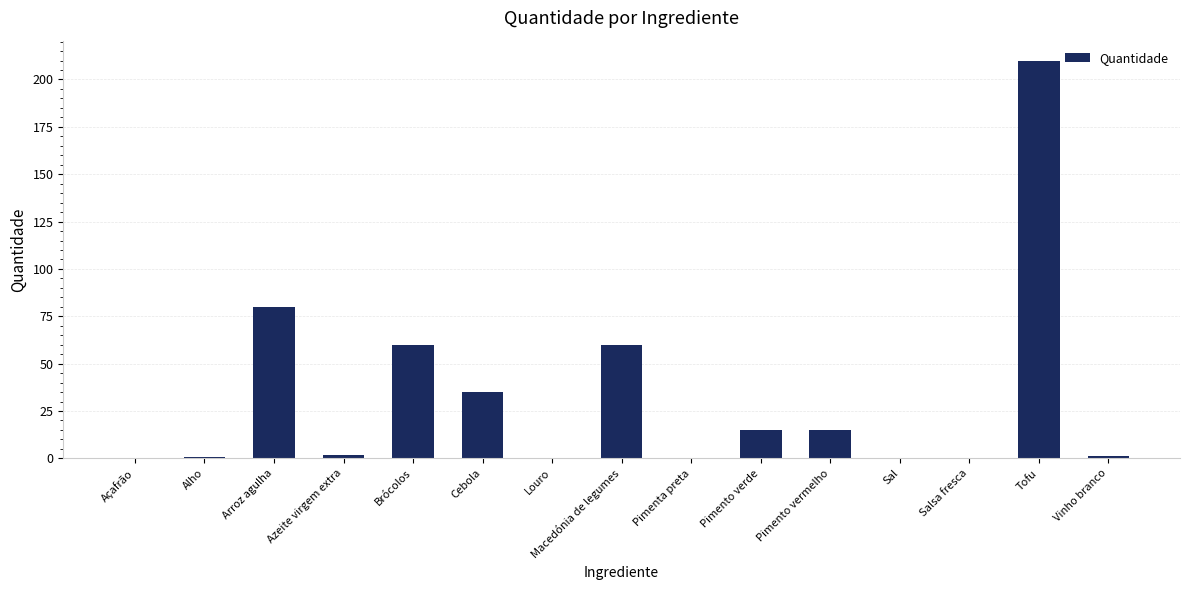

What is the sum of all values?

479.7